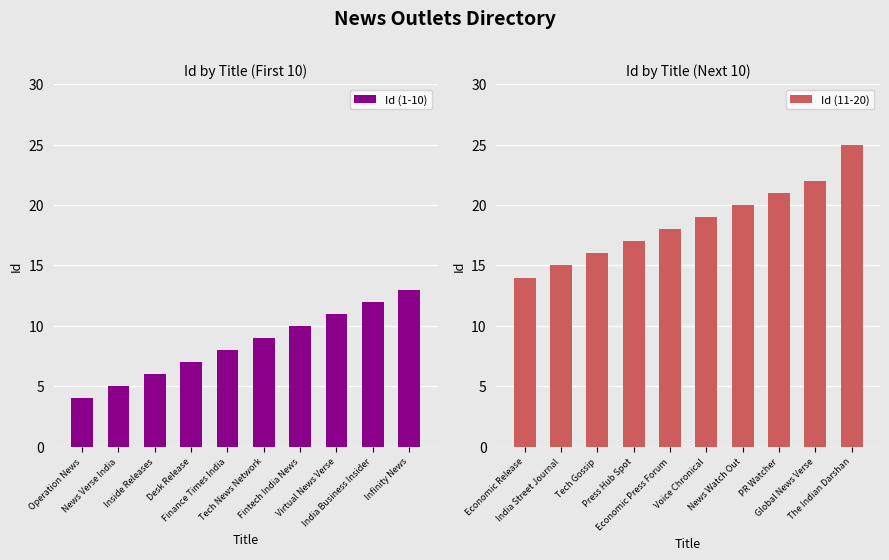

What is the lowest value of the Id (11-20) series?

14